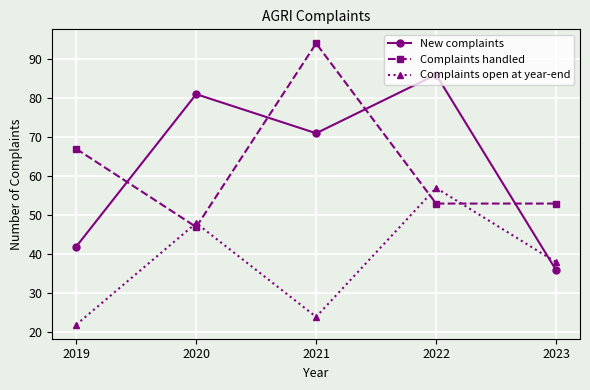

At which category does Complaints open at year-end reach its first local peak?

2020